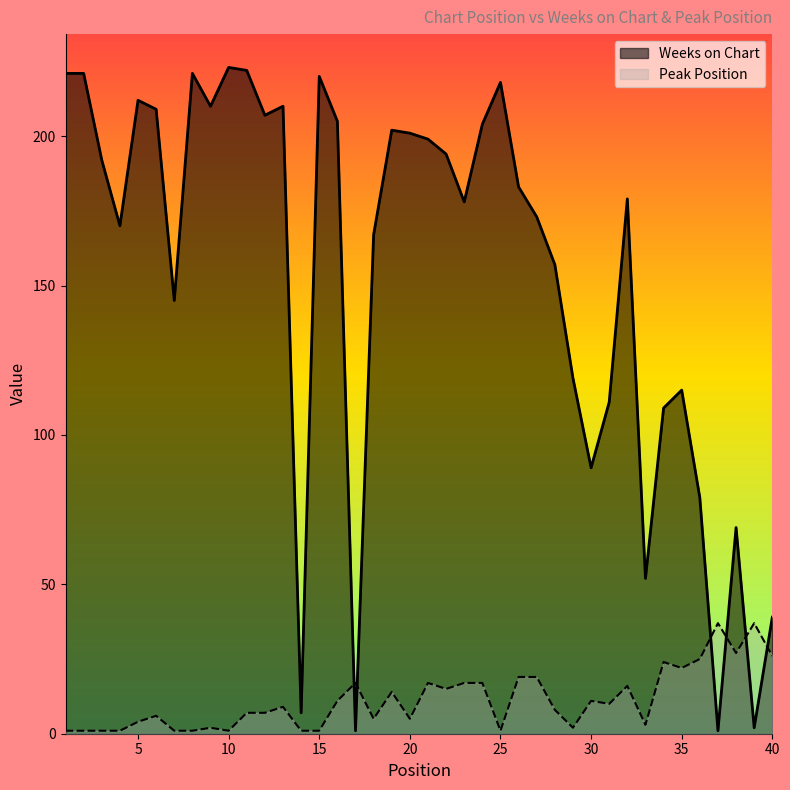

What value does the Peak Position series have at 40?

26